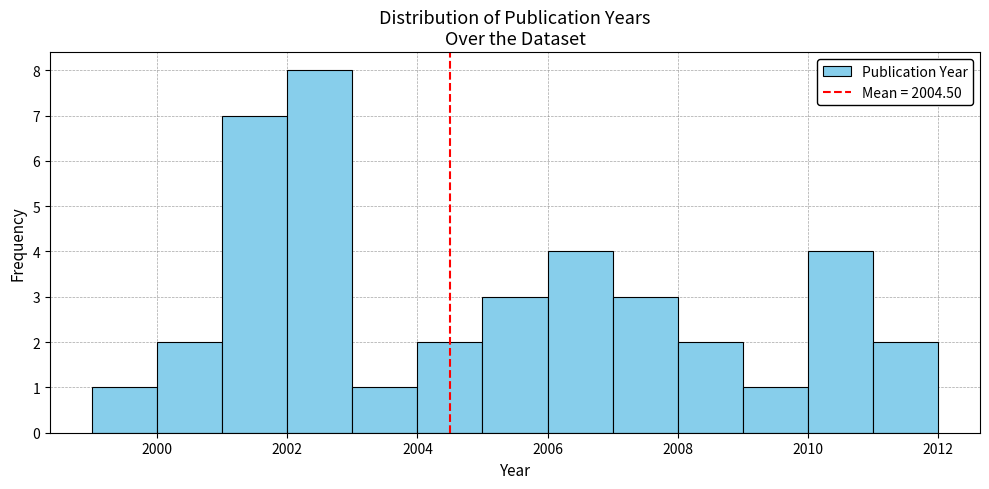

Reading left to right, list every bar in this chart as the range it spans on the x-axis followed by its height. The values are not printed on the chart, so give them approximately, as read against the axis.

1999 to 2000: 1
2000 to 2001: 2
2001 to 2002: 7
2002 to 2003: 8
2003 to 2004: 1
2004 to 2005: 2
2005 to 2006: 3
2006 to 2007: 4
2007 to 2008: 3
2008 to 2009: 2
2009 to 2010: 1
2010 to 2011: 4
2011 to 2012: 2